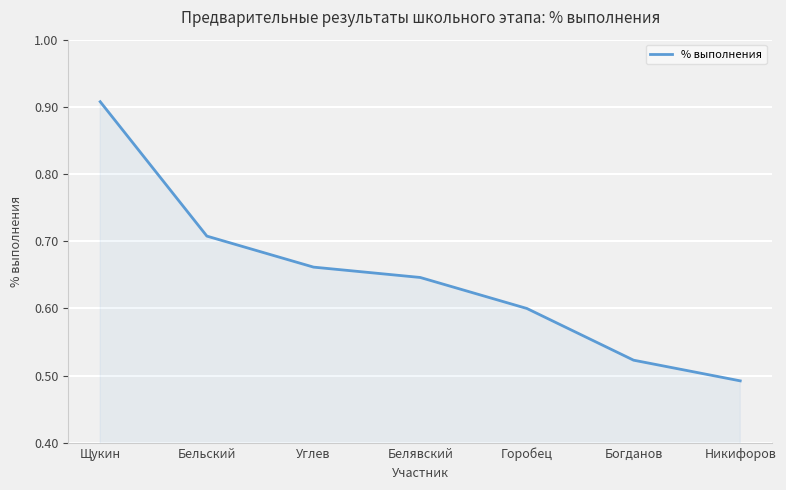

How many lines are shown in the chart?

1